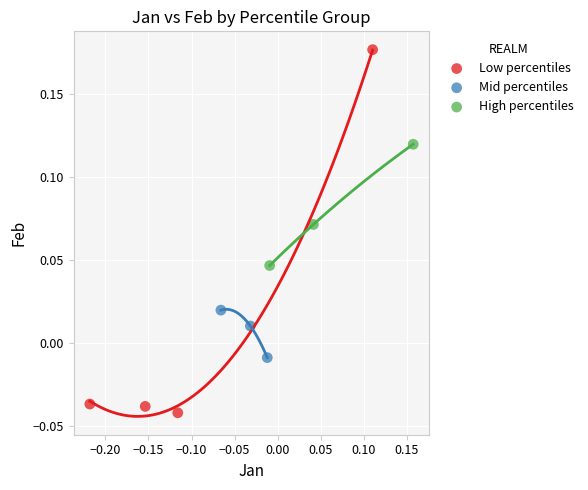

Which series reaches the maximum Y coordinate?

Low percentiles